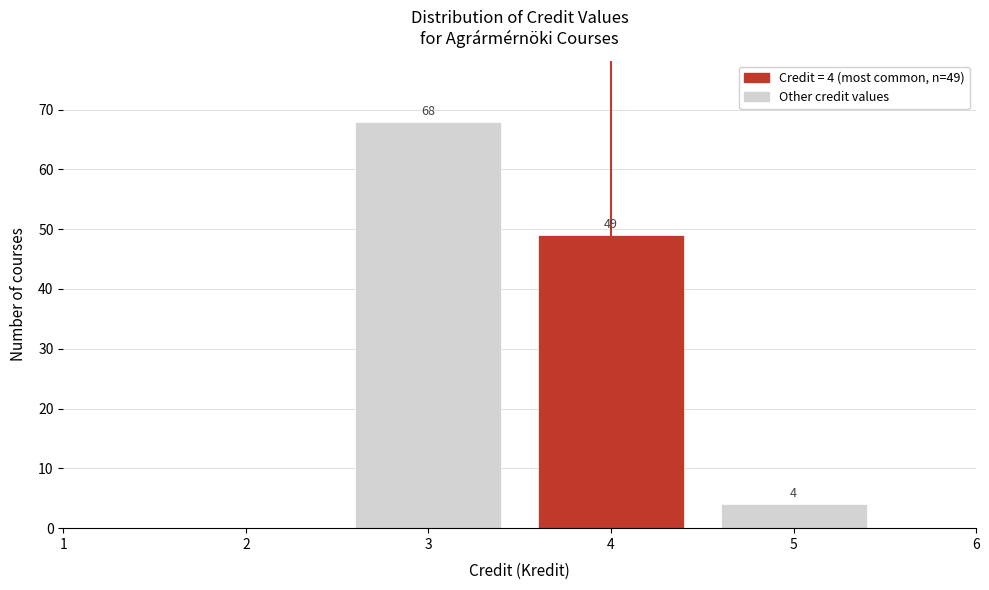

Reading left to right, what are all the values shown in this chart?

68	49	4